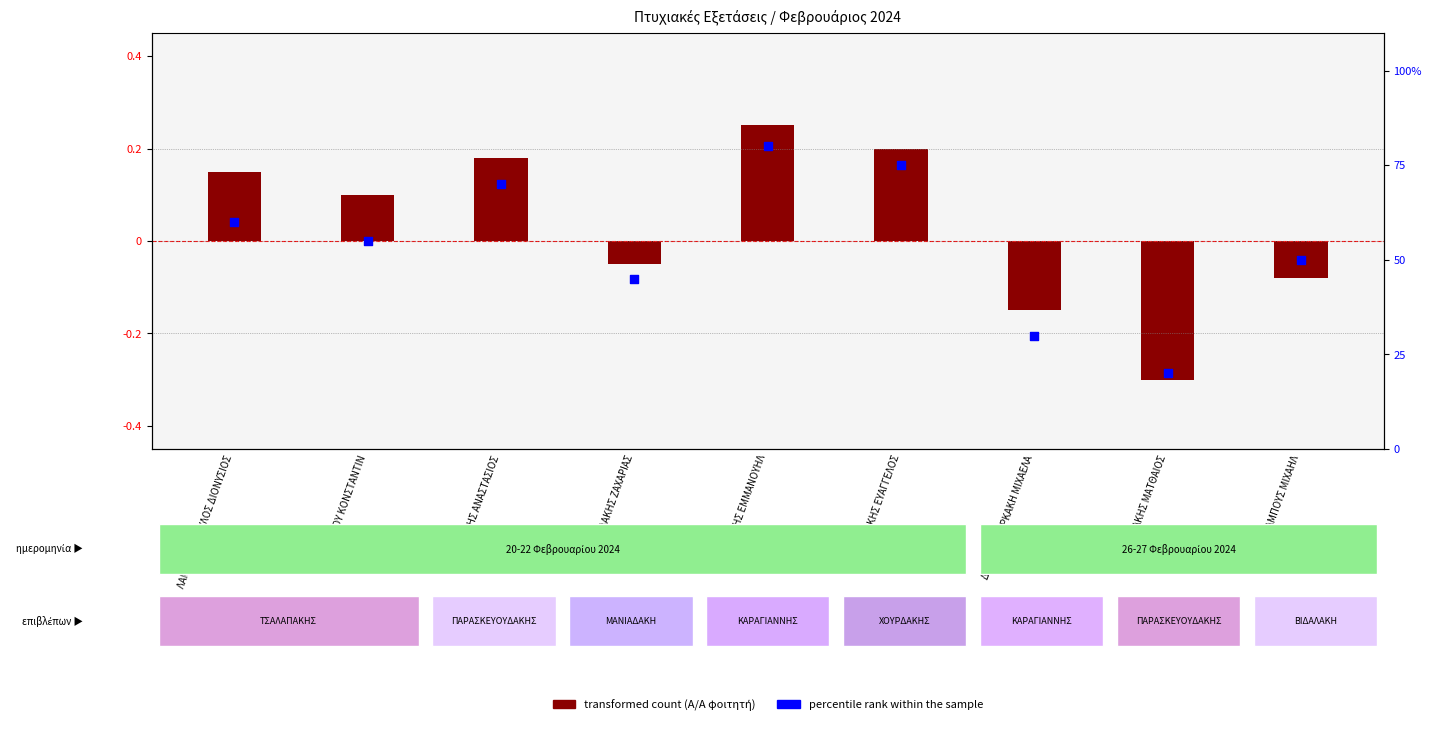

Which series has the largest Y range (max minus min)?

percentile rank within the sample